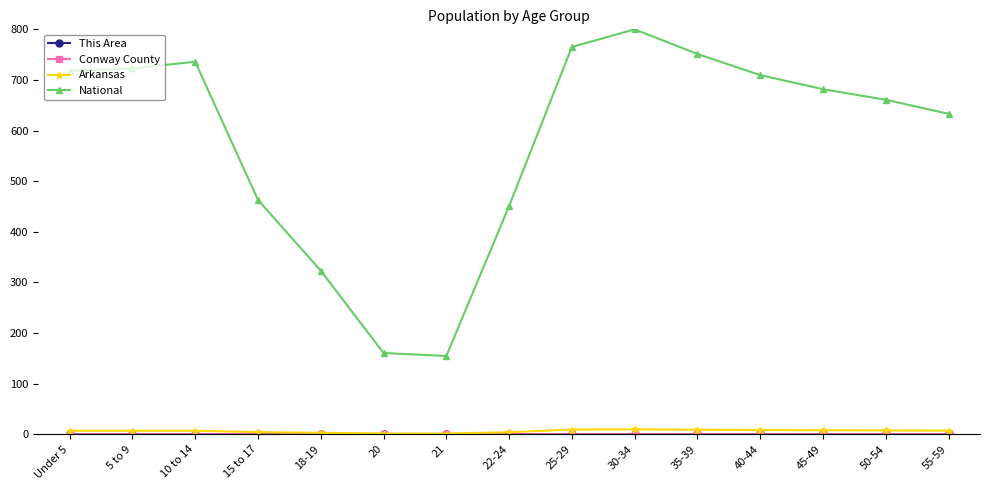

Which series has the largest total across all categories?

National